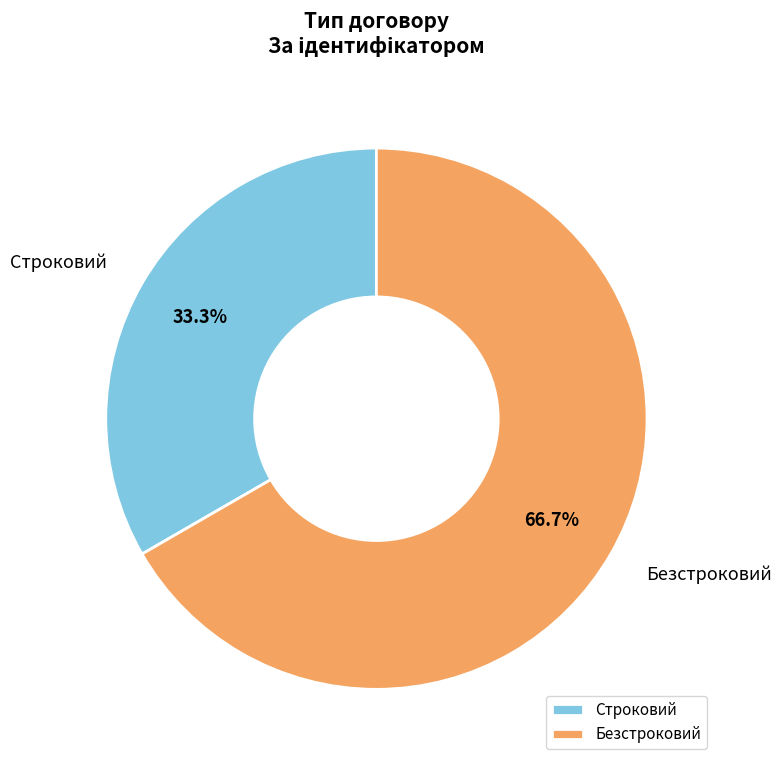

Which has a higher value, Безстроковий or Строковий?

Безстроковий